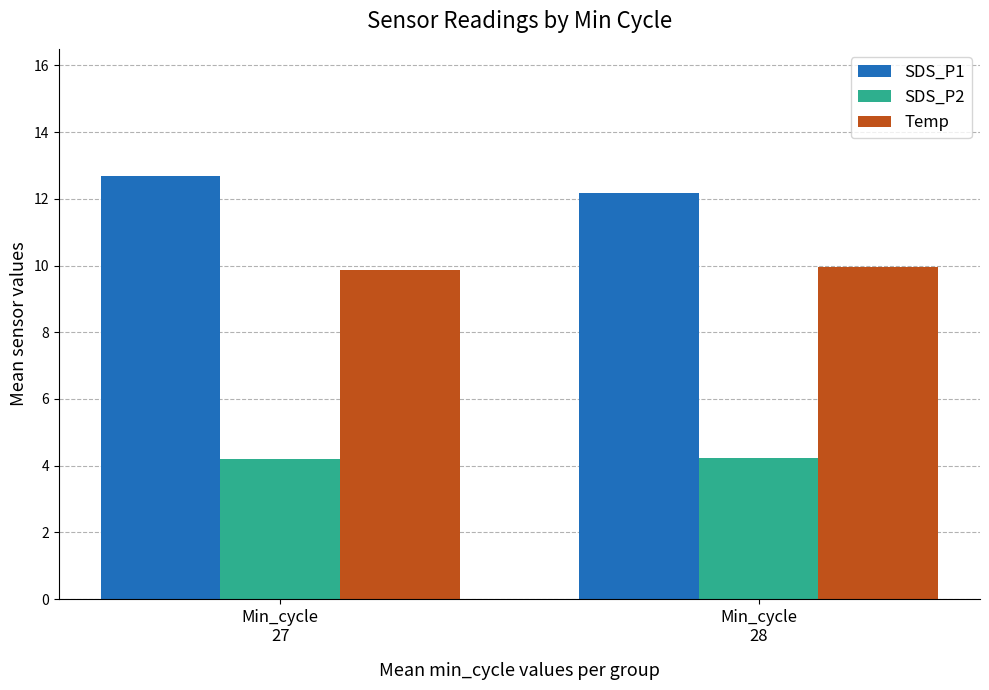

What is the minimum value for Temp?

9.9